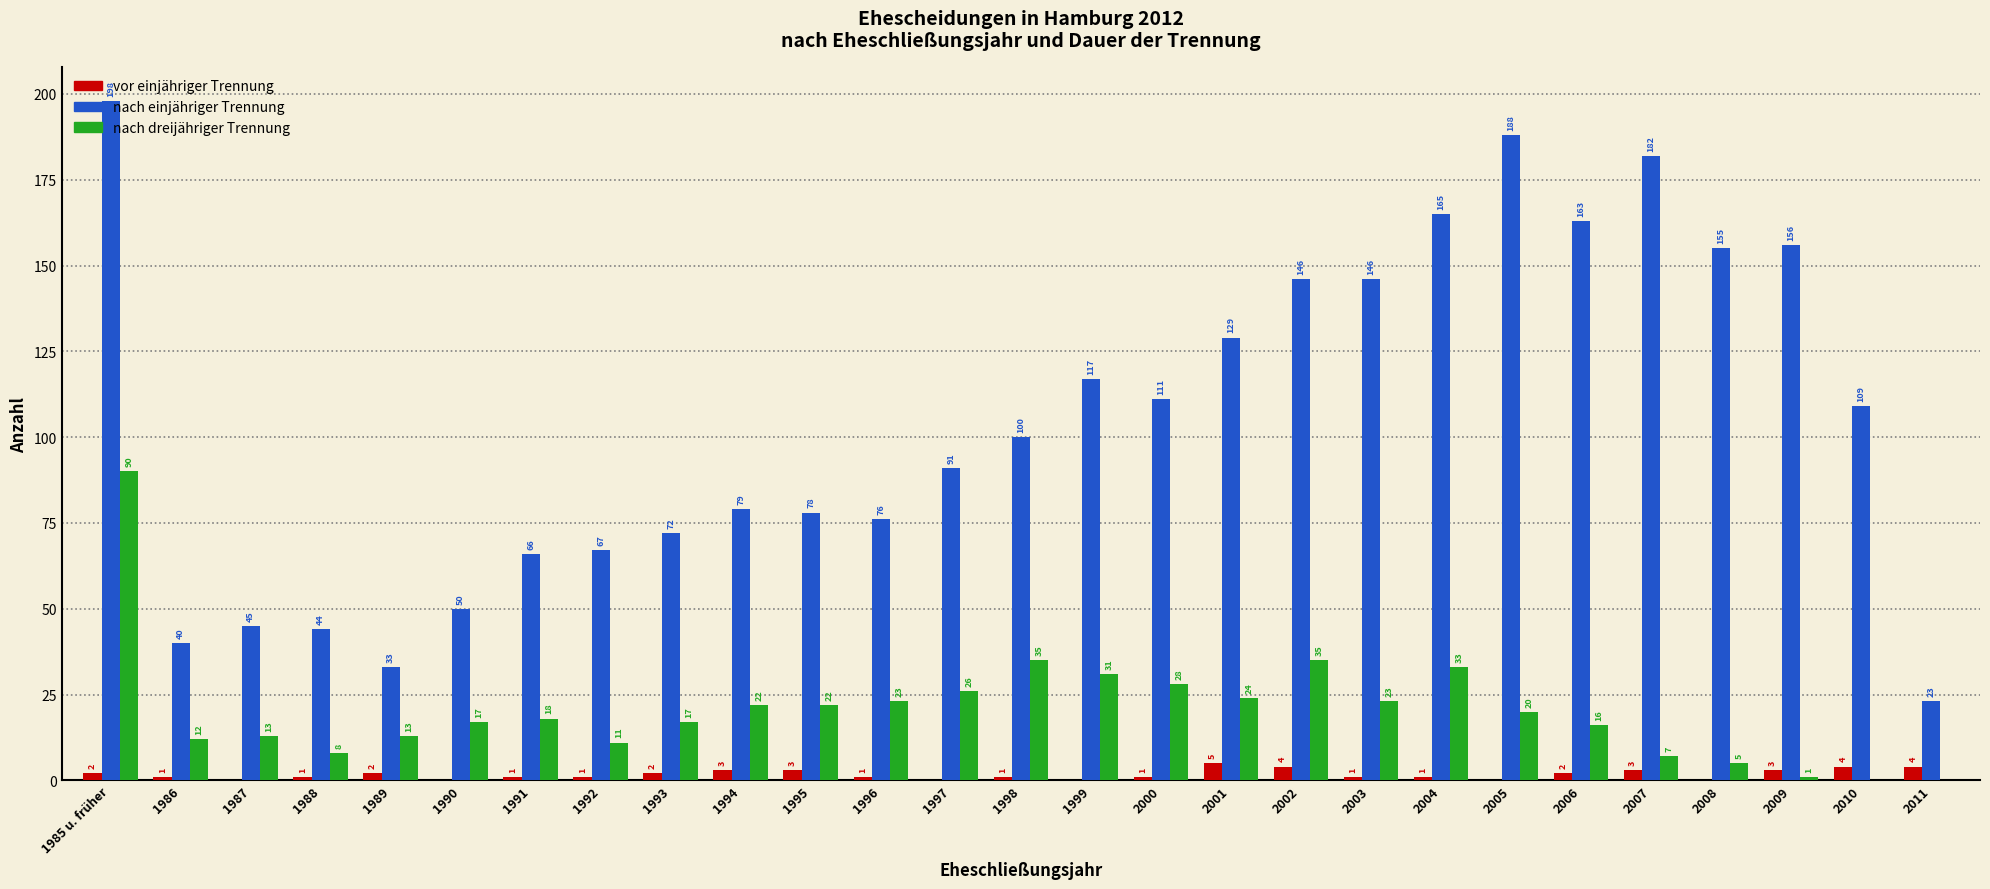

What is the sum of the vor einjähriger Trennung values at 1994 and 1988?

4